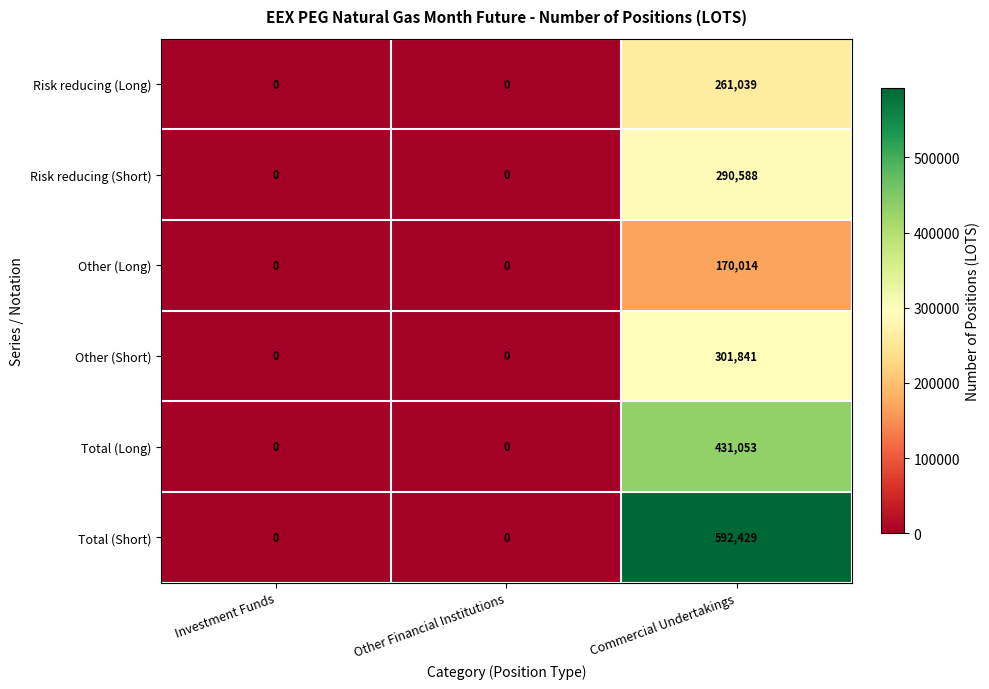

The Other (Long) series shows 170014 at Commercial Undertakings. True or false?

True